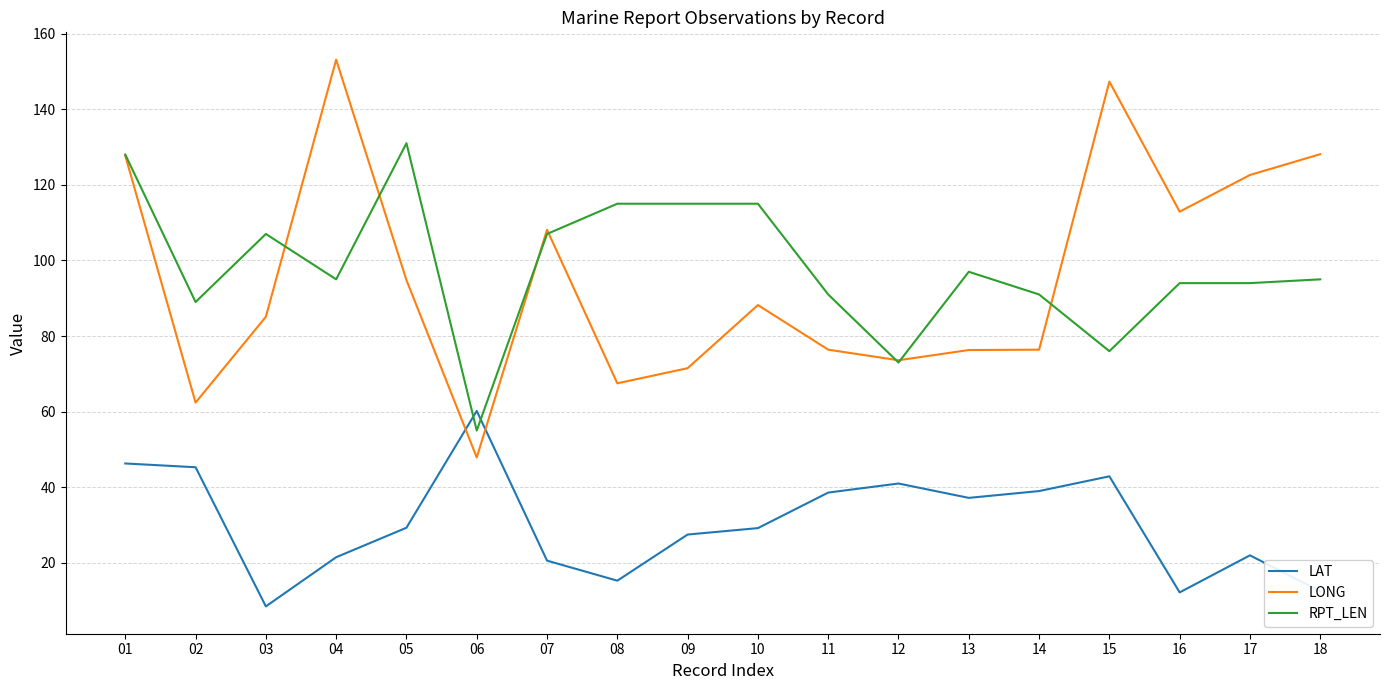

Which series changed the most between 06 and 09?

RPT_LEN